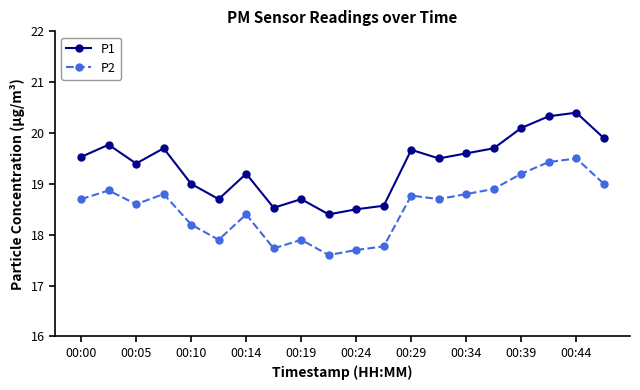

What is the difference between the maximum and minimum values in the P1 series?

2.0